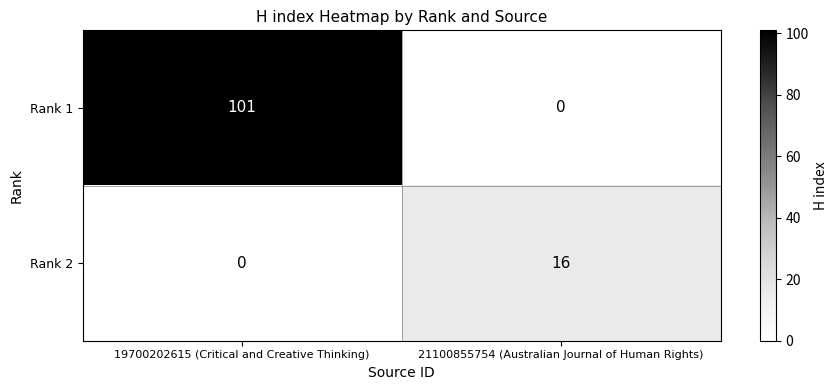

Between 19700202615 (Critical and Creative Thinking) and 21100855754 (Australian Journal of Human Rights), which series saw the biggest shift?

Rank 1